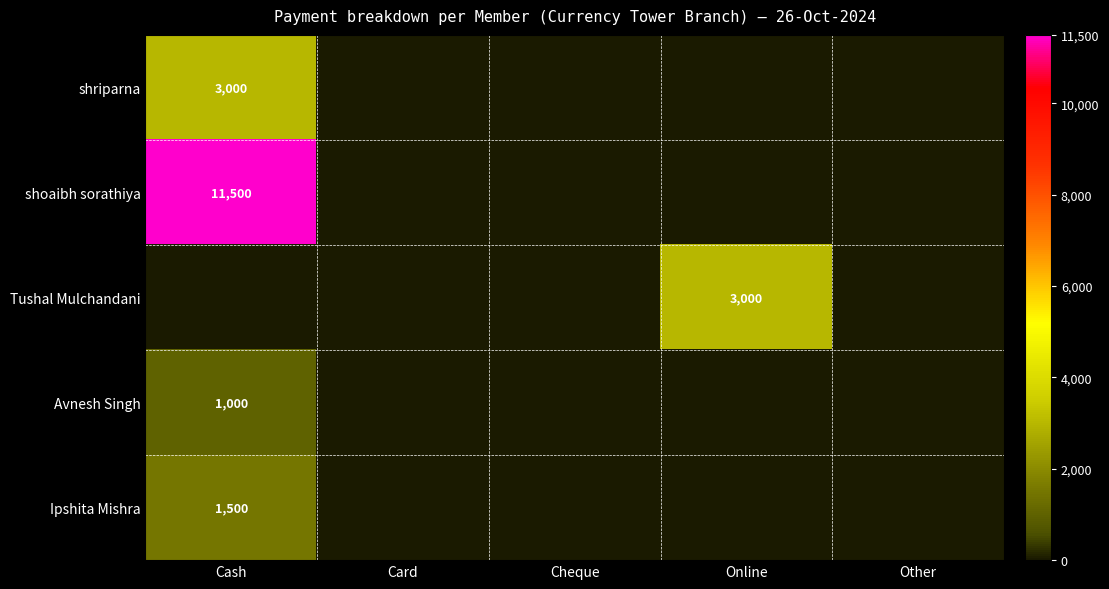

The value of Ipshita Mishra at Cash is 2087. True or false?

False